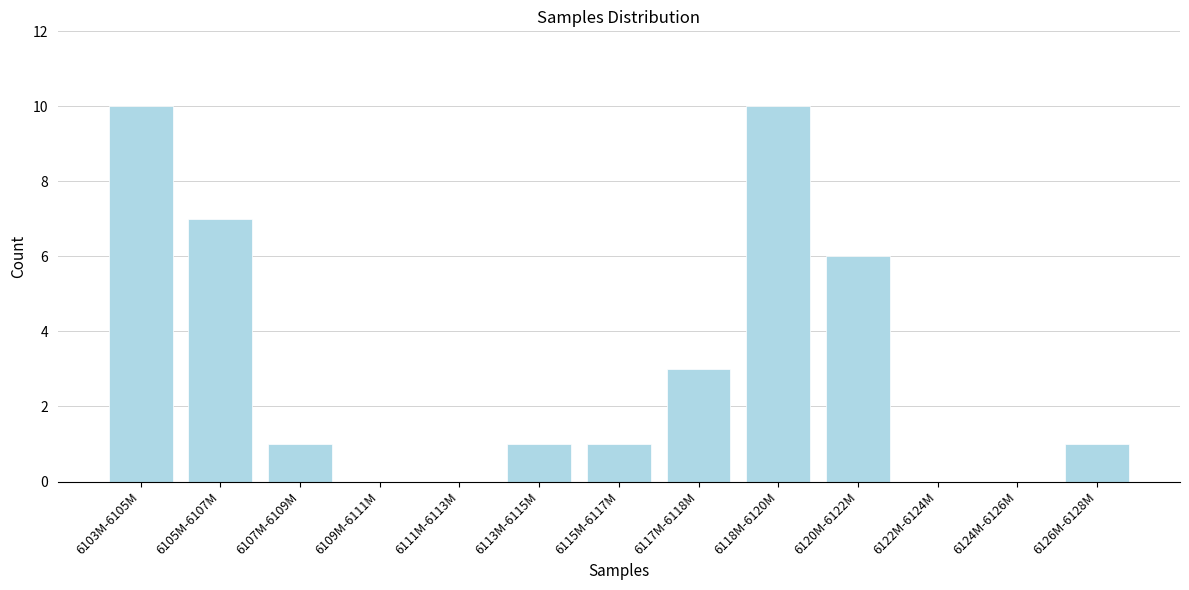

Reading left to right, what are all the values shown in this chart?

6103M-6105M=10	6105M-6107M=7	6107M-6109M=1	6109M-6111M=0	6111M-6113M=0	6113M-6115M=1	6115M-6117M=1	6117M-6118M=3	6118M-6120M=10	6120M-6122M=6	6122M-6124M=0	6124M-6126M=0	6126M-6128M=1